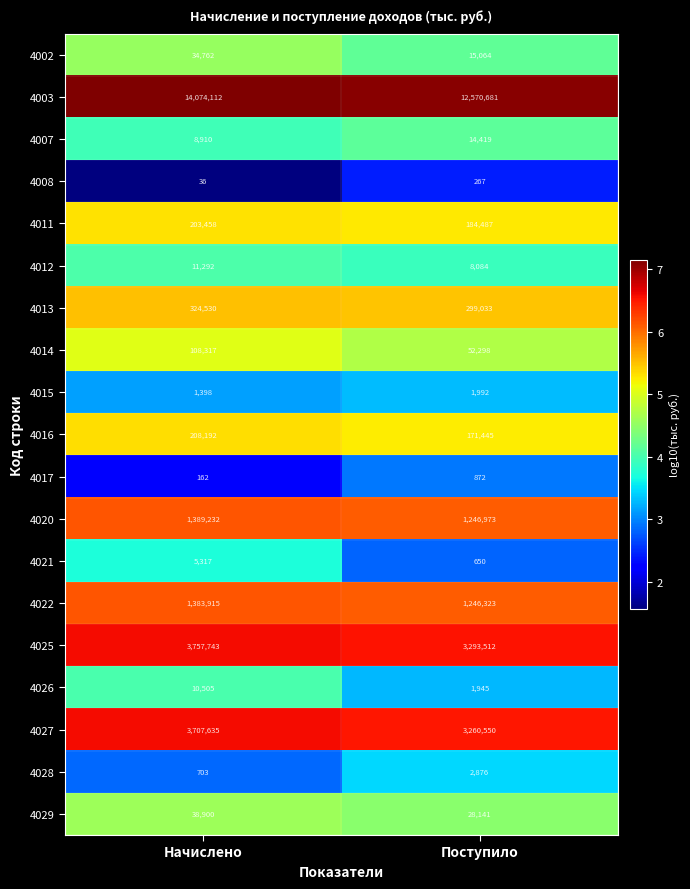

Which series has the widest spread of values?

4003